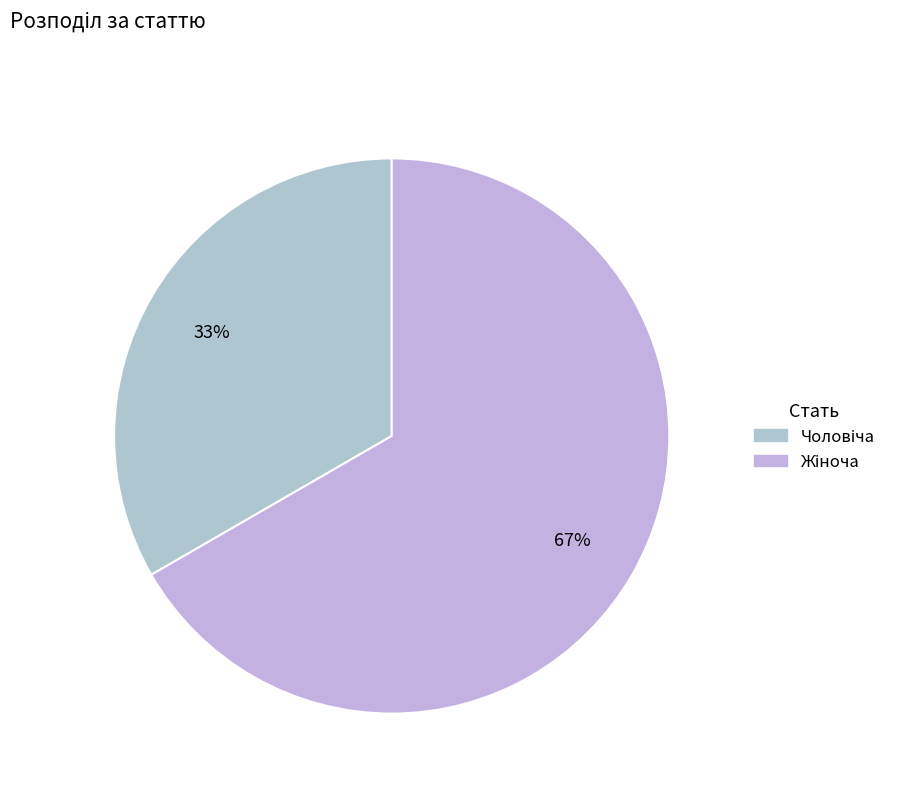

How many segments does this pie chart have?

2